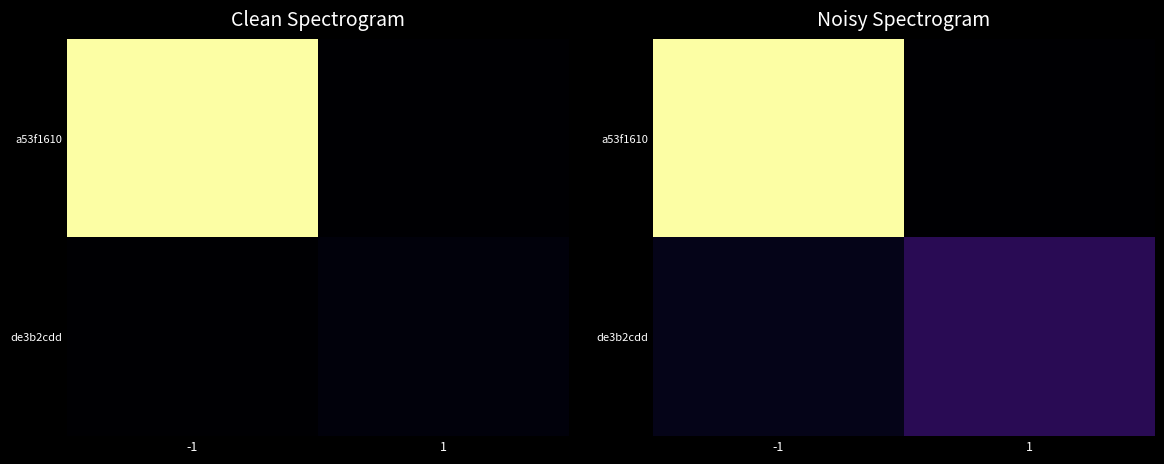

The value of a53f1610 at -1 is 61.9. True or false?

False